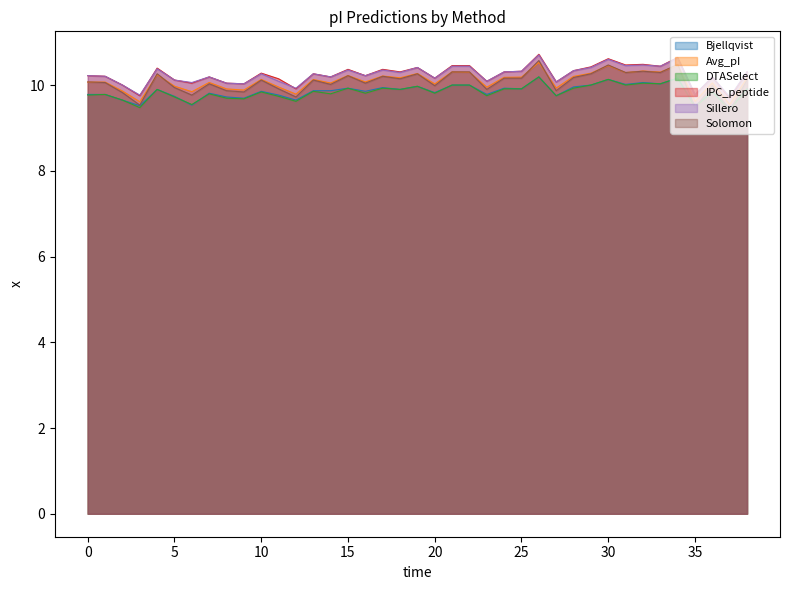

What is the total value across all series at 0?

60.1